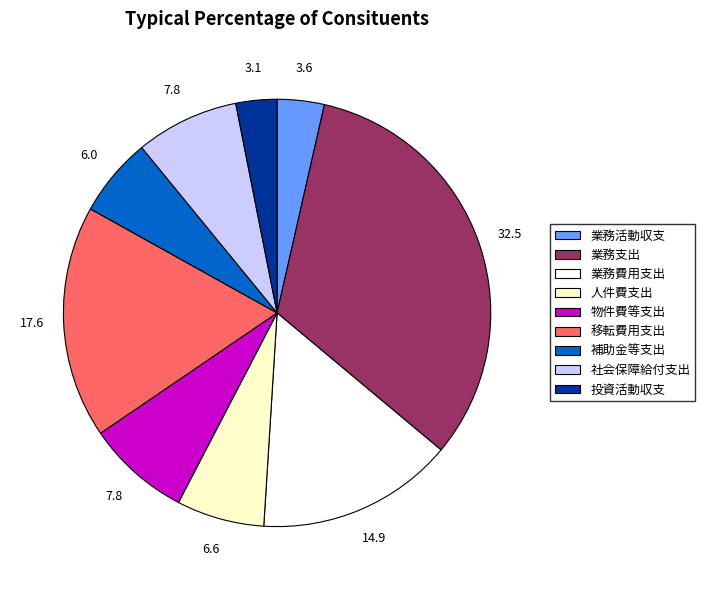

Does any single category account for the majority?

No